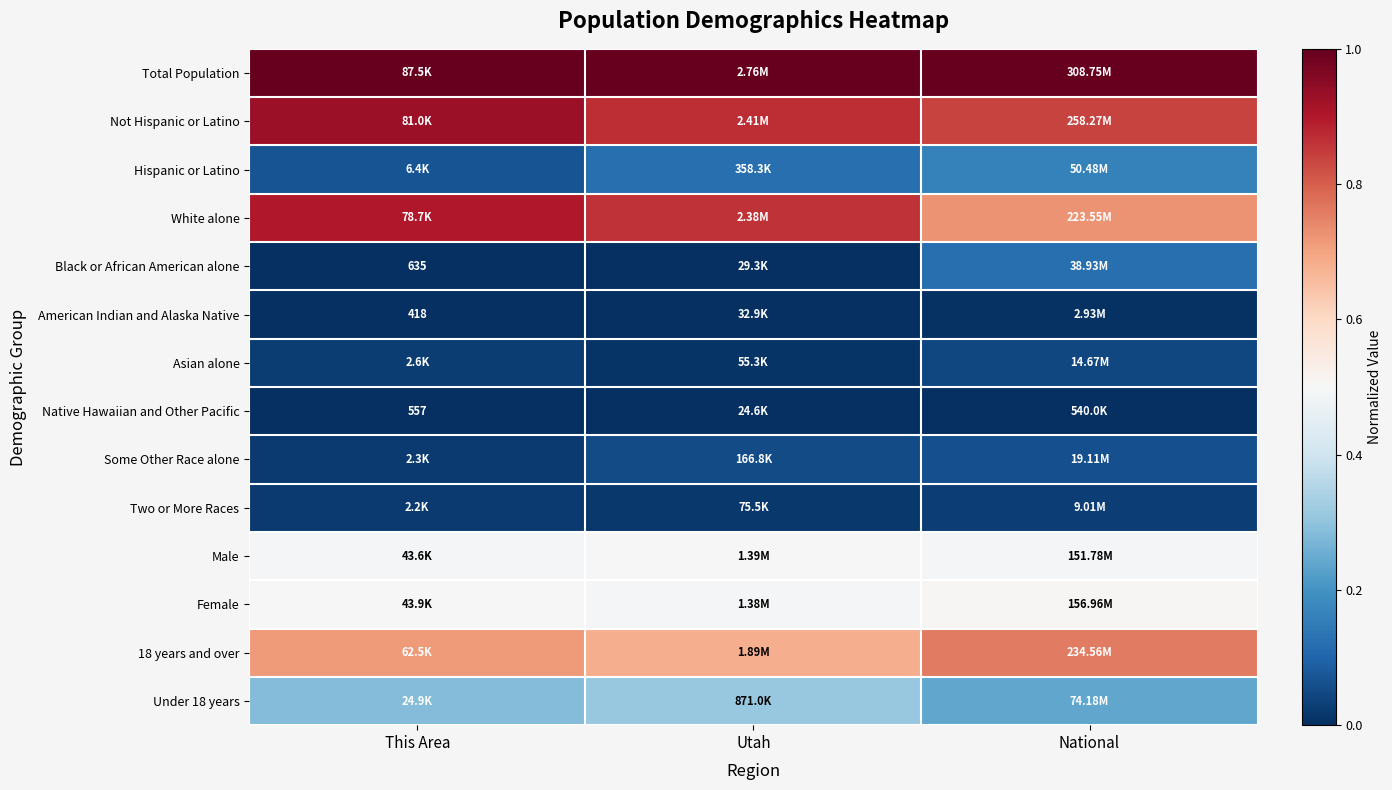

Is it true that Black or African American alone equals 0.0 at This Area?

False